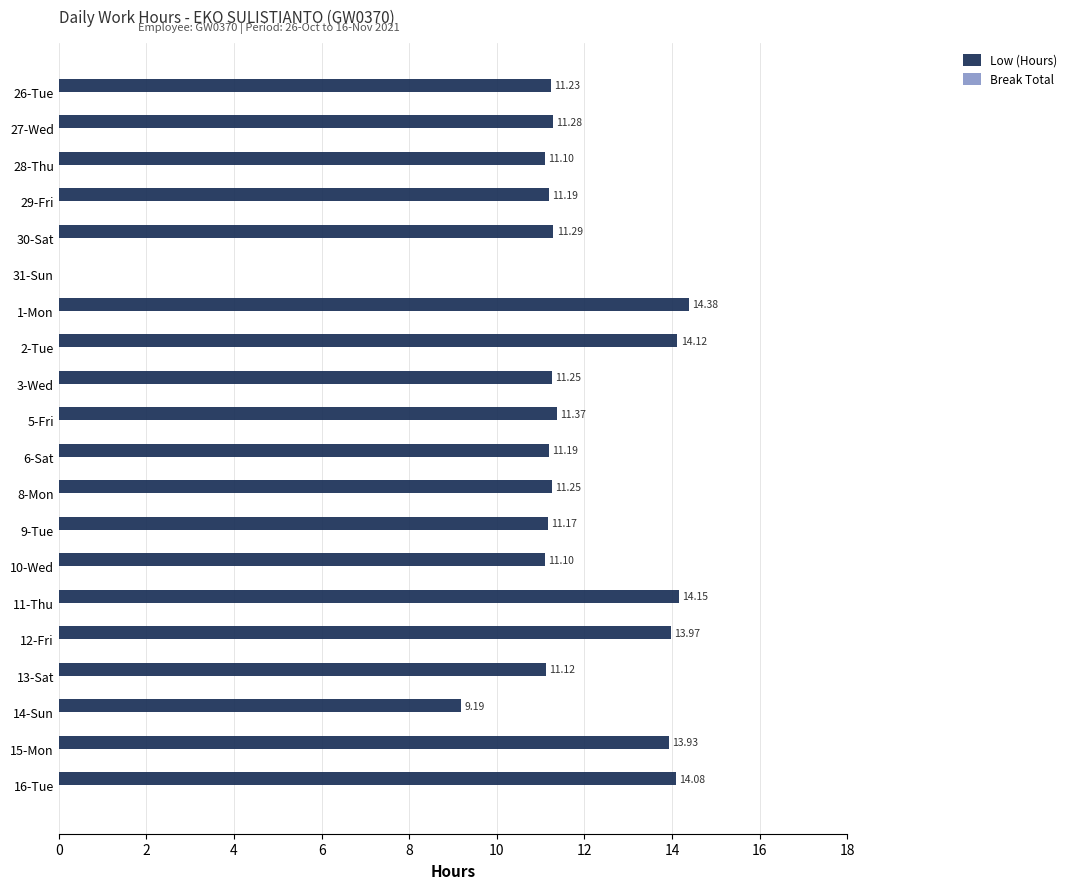

How many values exceed 11?

18